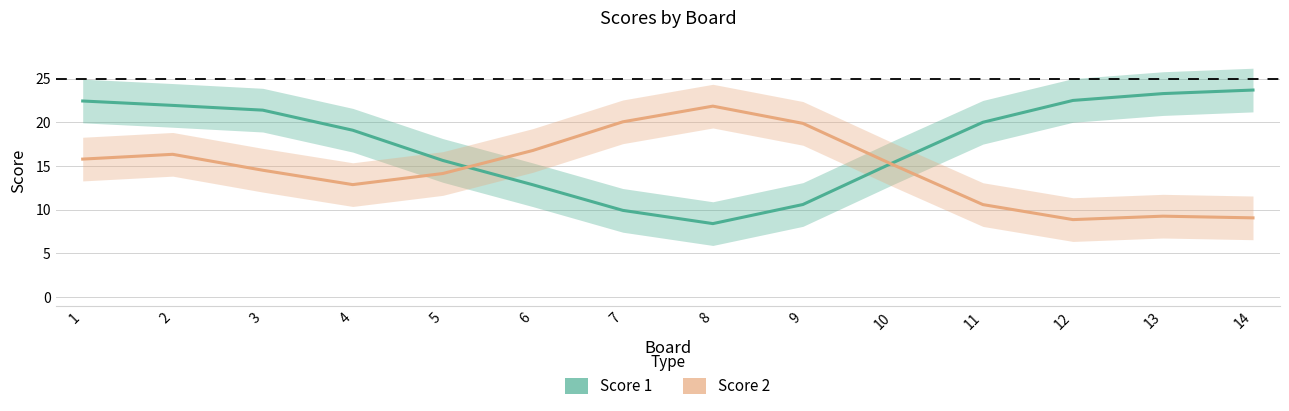

What are all the series names shown in the legend?

Score 1, Score 2